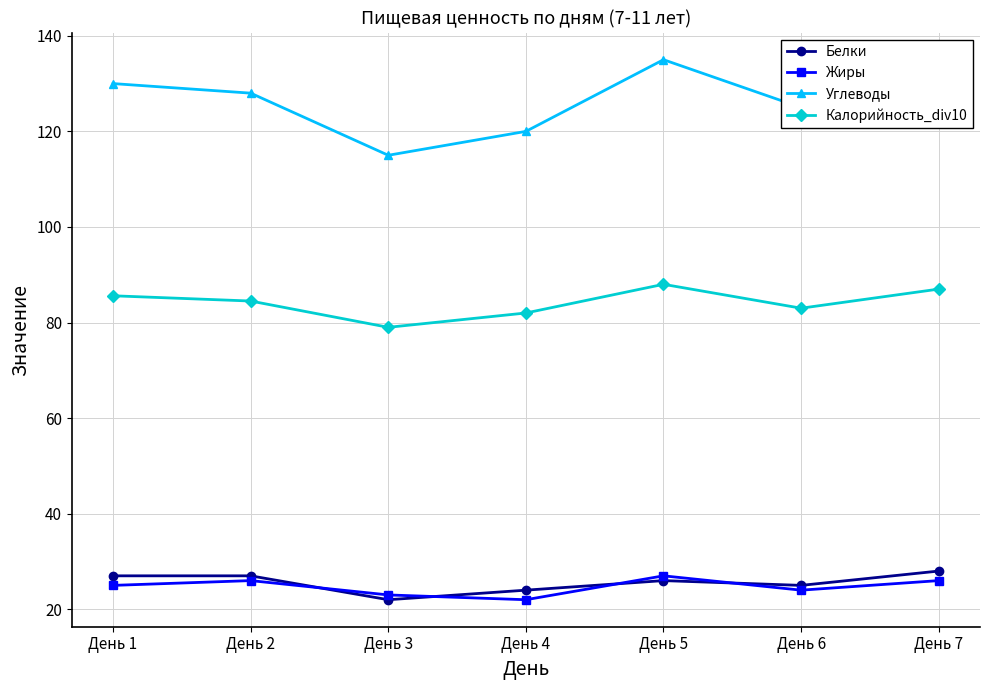

What is the difference between the highest and lowest values at День 7?

106.0